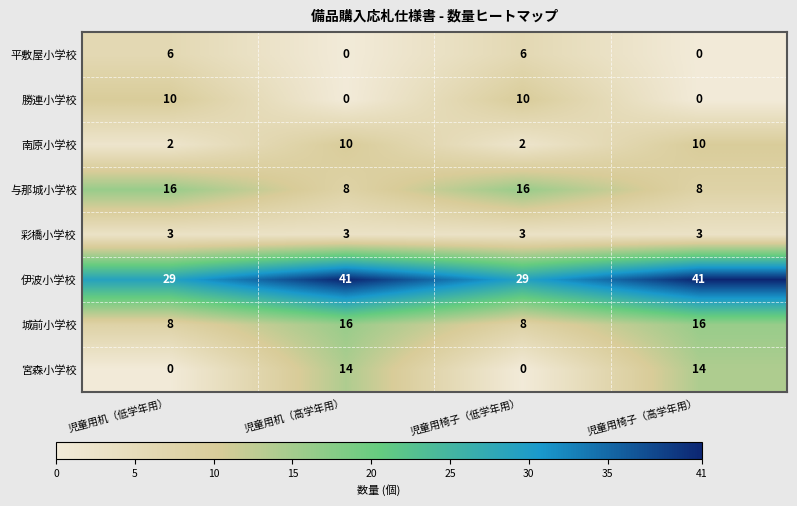

How many 与那城小学校 values are between 8 and 16?

4